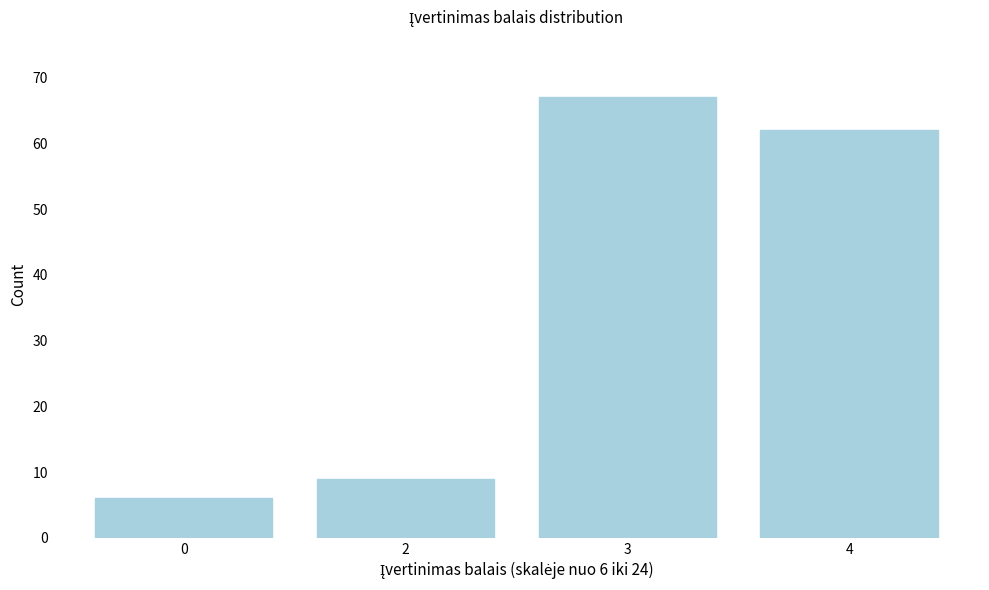

Reading left to right, list all the values displayed in this chart.

6	9	67	62